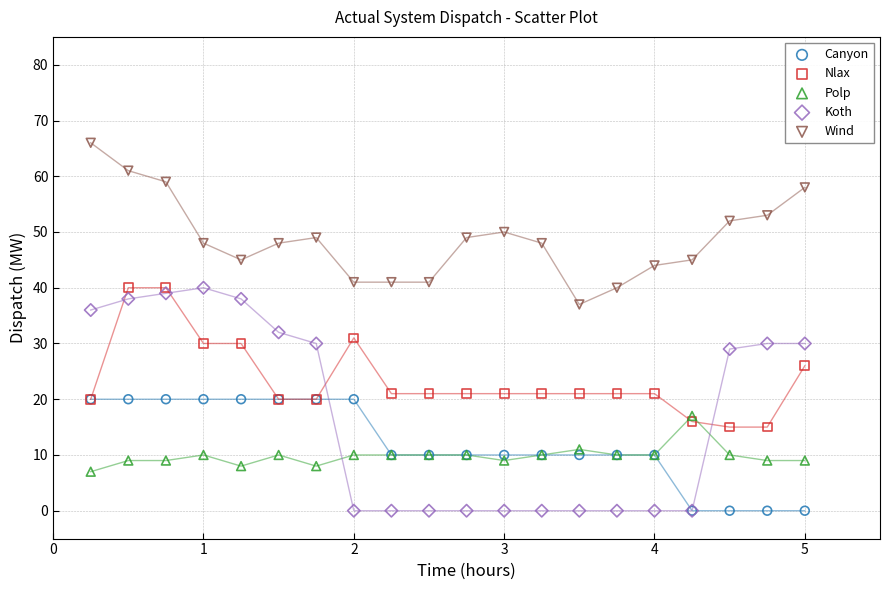

In the Polp series, what Y value is closest to 12?

11